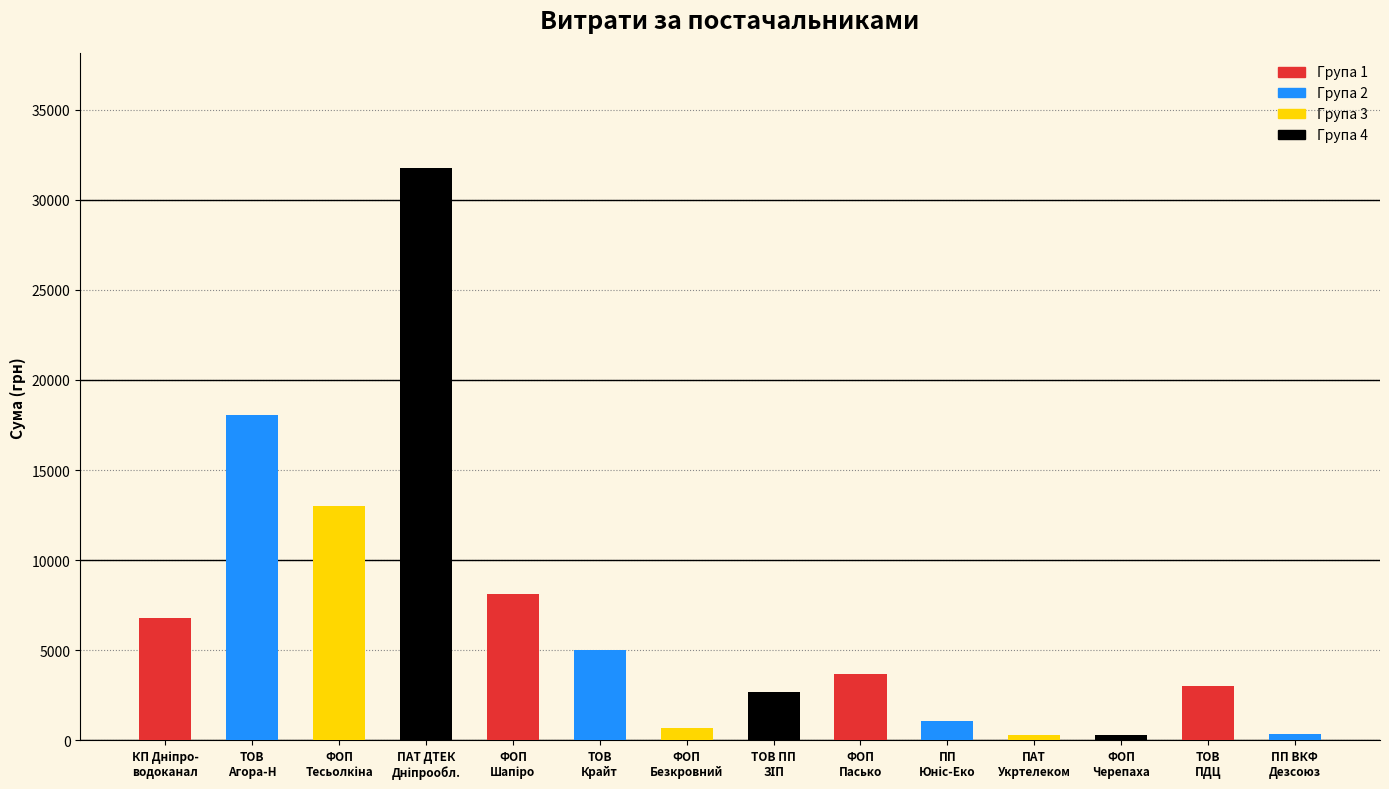

True or false: the data shows 6157.3 at ФОП "Пасько Д.Л.".

False